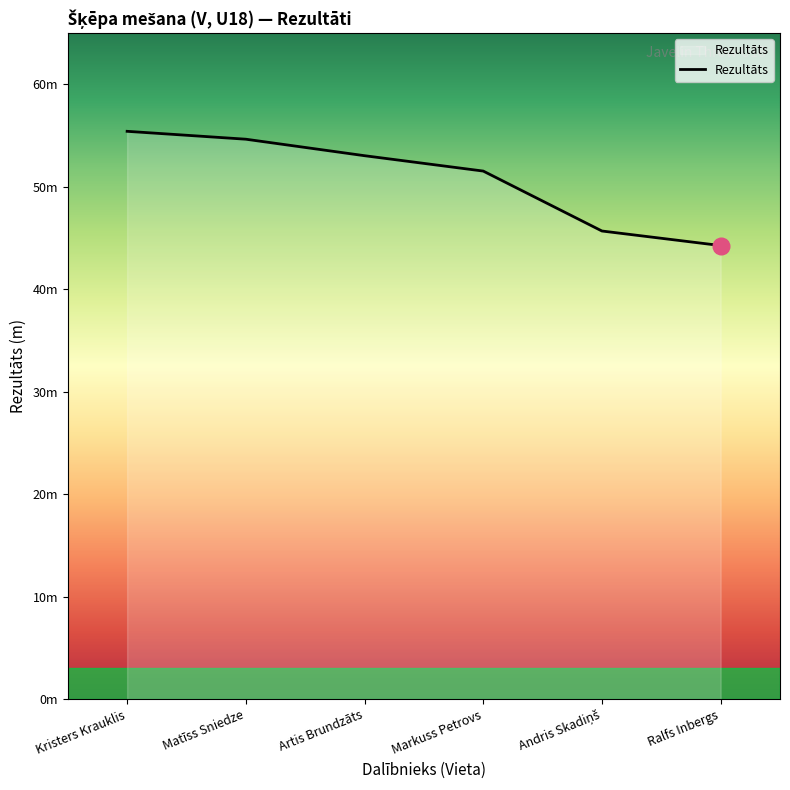

The chart shows a value of 45.7 at Andris Skadiņš. True or false?

True